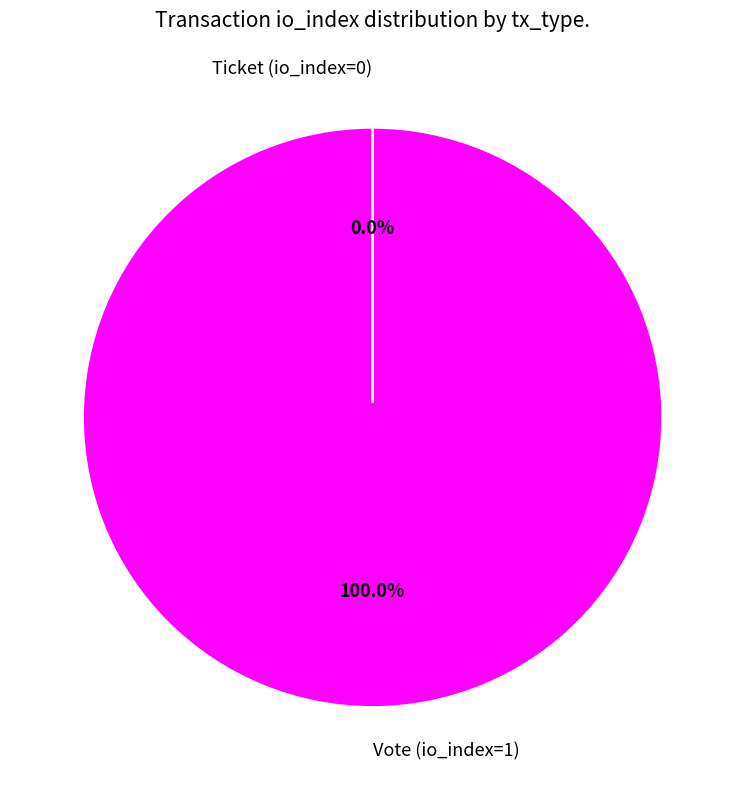

How many segments does this pie chart have?

2